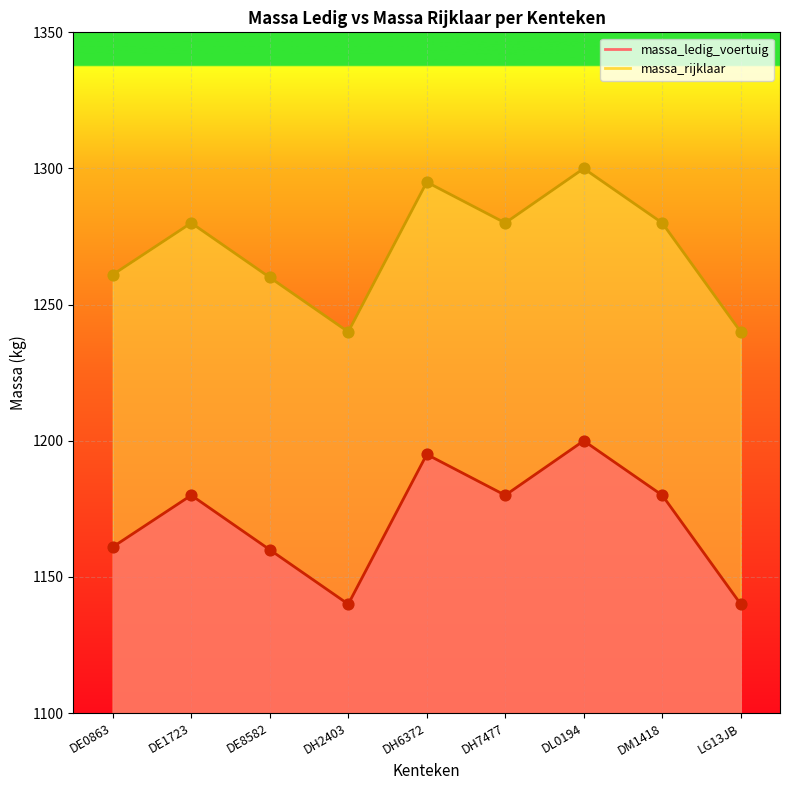

Which series has the widest spread of Y values?

massa_ledig_voertuig